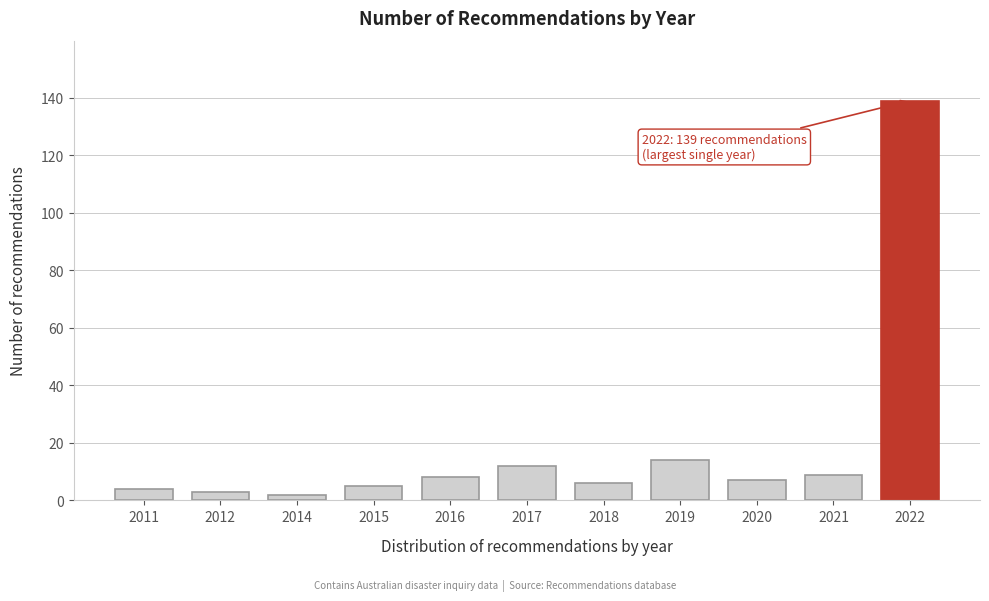

Reading right to left, transcribe all the data shown in this chart.

139	9	7	14	6	12	8	5	2	3	4